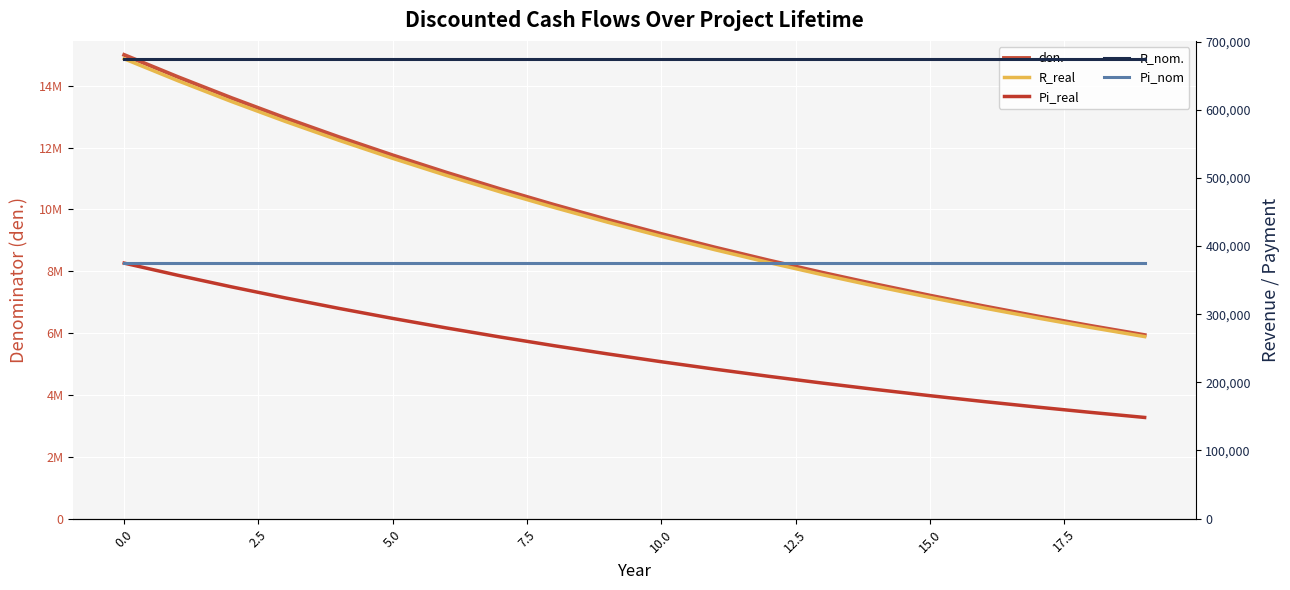

At which category does the chart reach its minimum across all series?

19